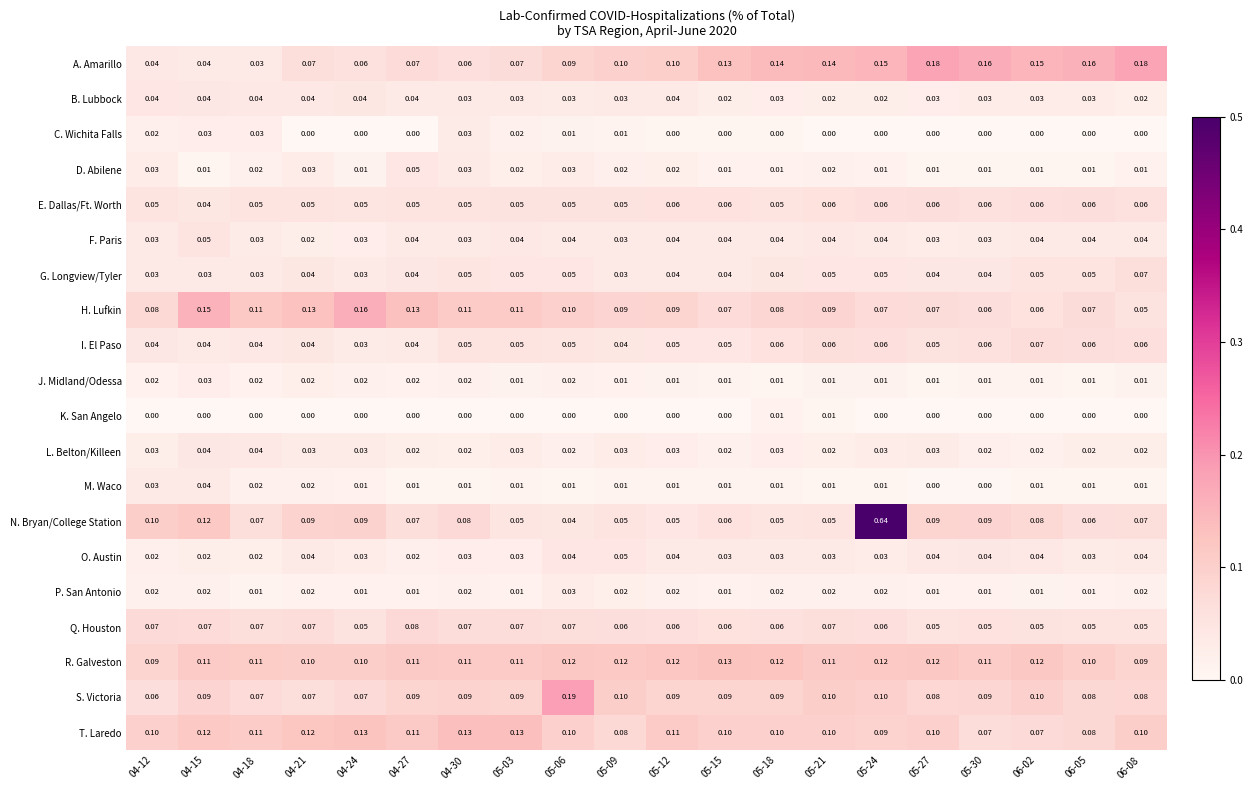

Between 04-21 and 06-02, which series saw the biggest shift?

A. Amarillo